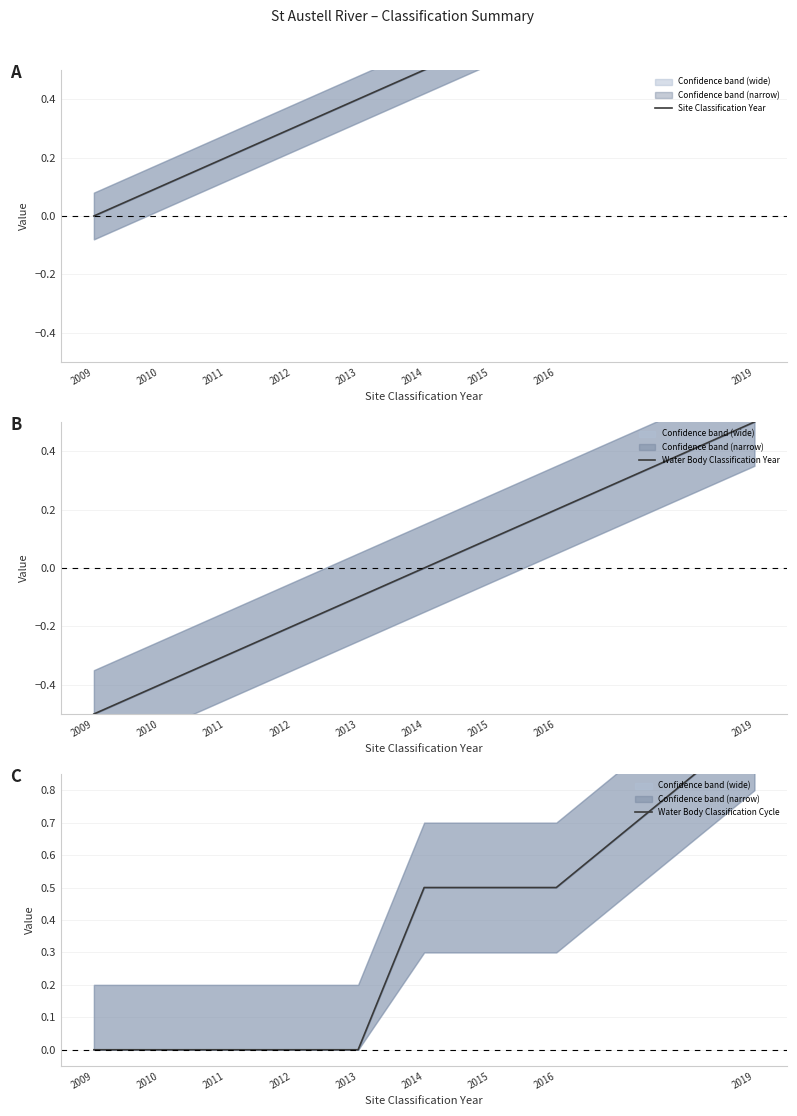

What is the difference between the second highest and minimum values in the Site Classification Year series?

0.7